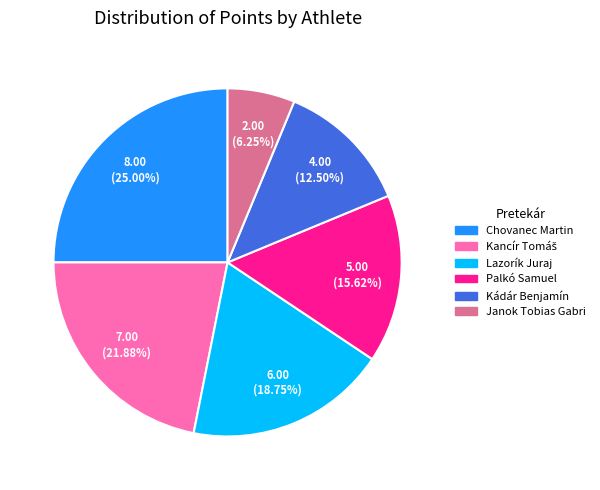

To the nearest percent, what is the combined percentage of Janok Tobias Gabri and Chovanec Martin?

31%